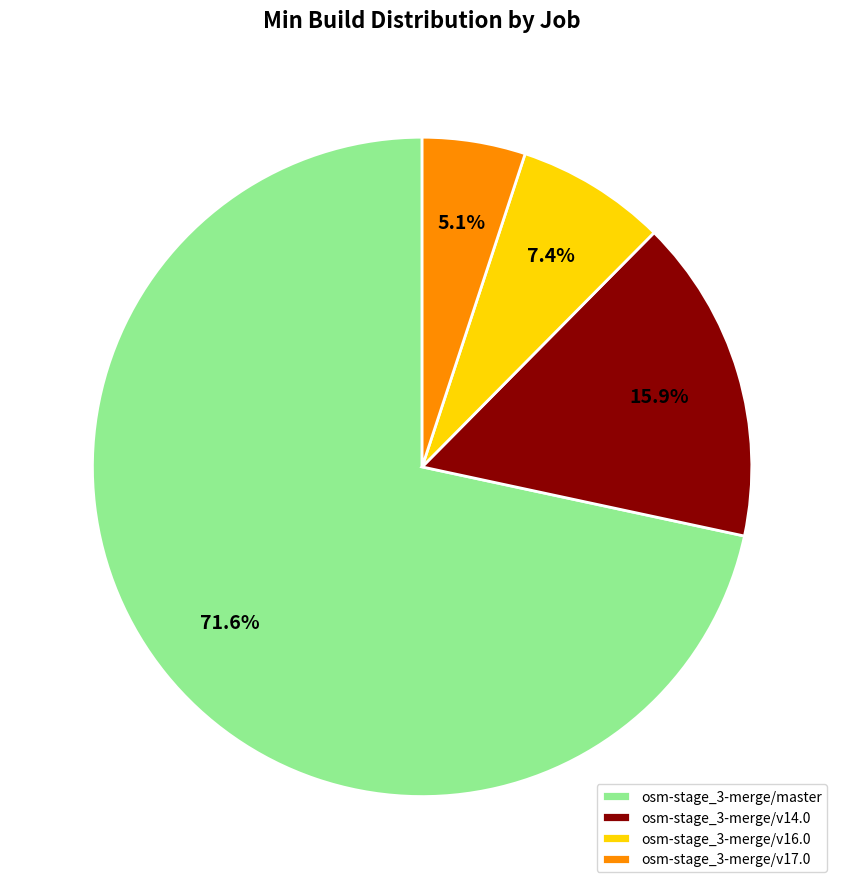

To the nearest percent, what percentage of the pie is osm-stage_3-merge/master?

72%